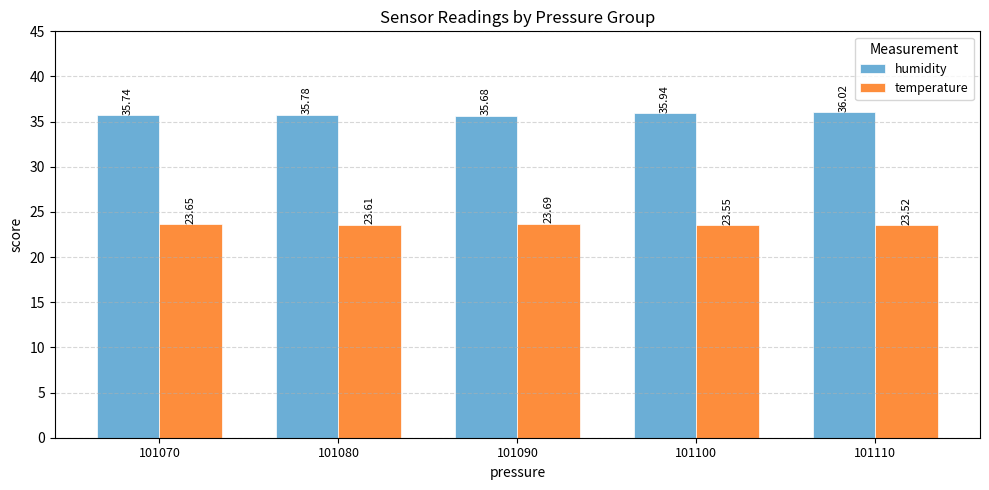

Rank the series by their average value, from lowest to highest.

temperature, humidity